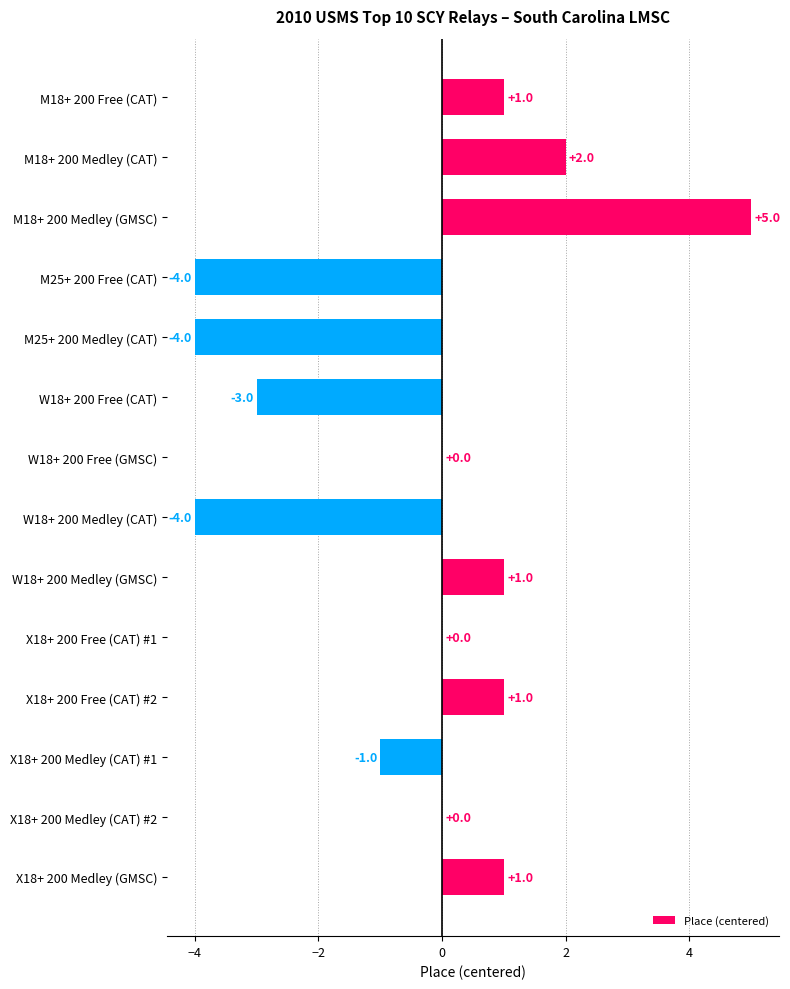

How many series are shown in this chart?

1